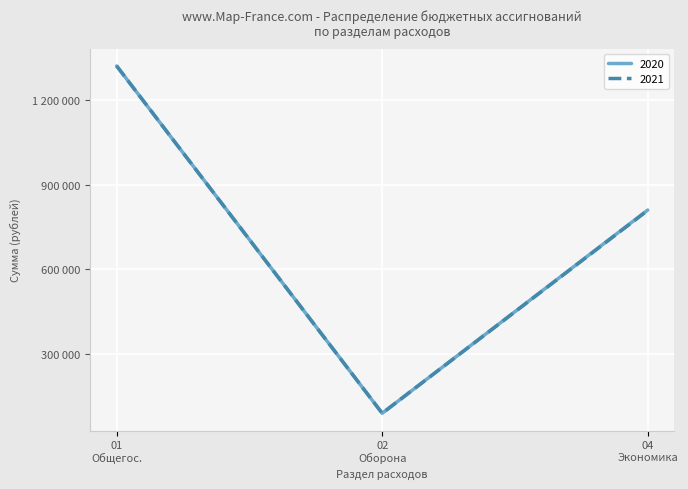

What are all the series names shown in the legend?

2020, 2021